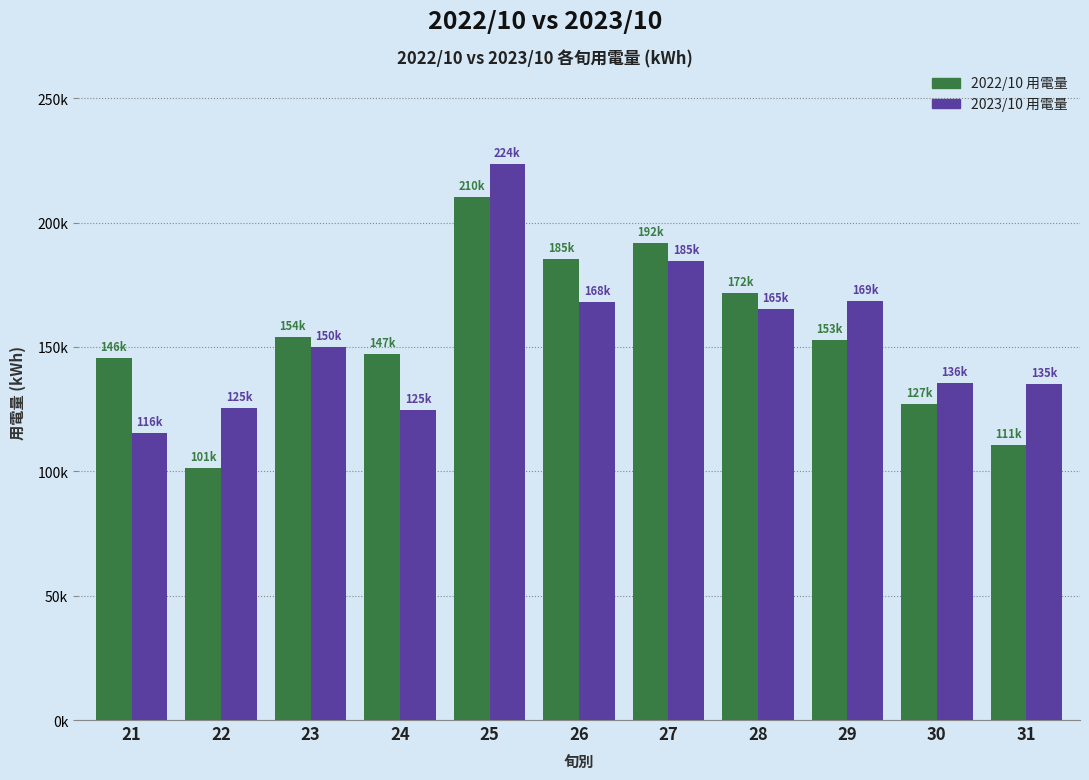

What are all the series names shown in the legend?

2022/10 用電量, 2023/10 用電量